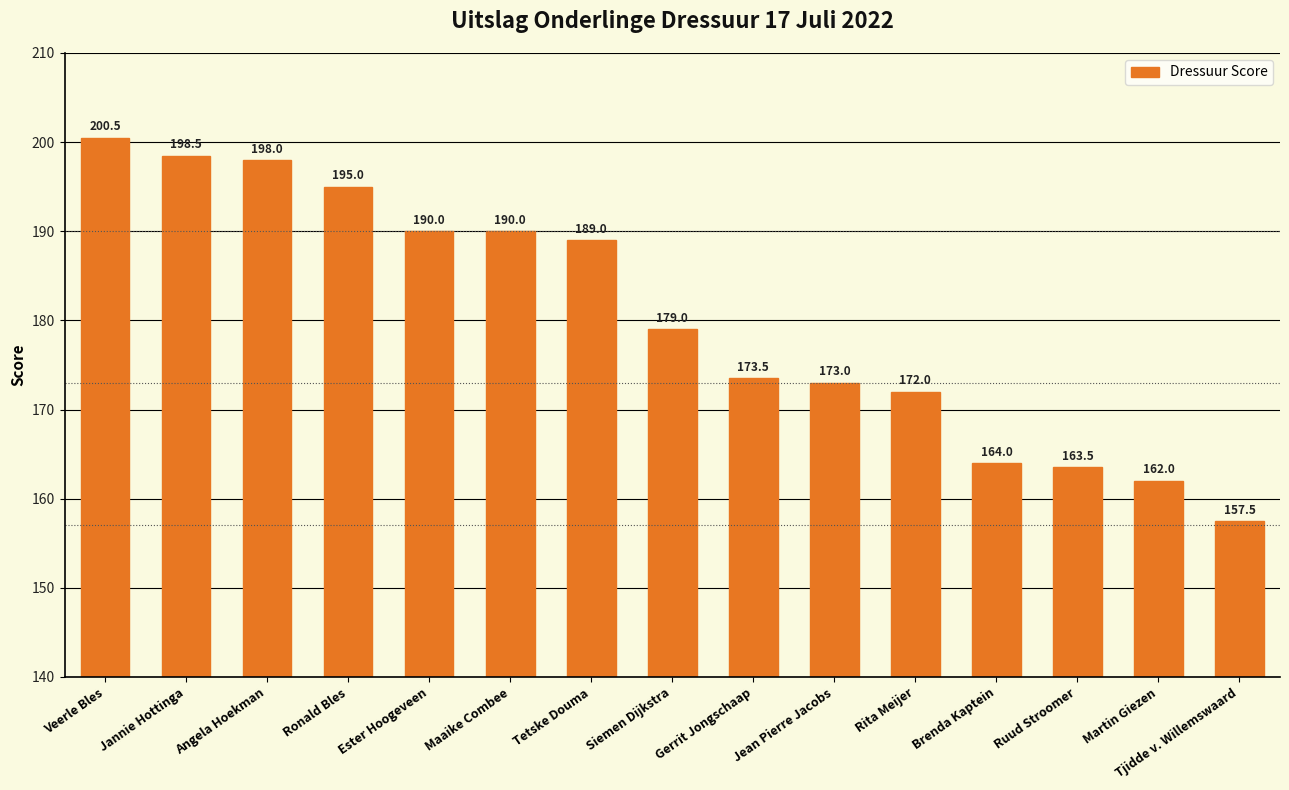

What is the value of the 13th bar from the left?

163.5